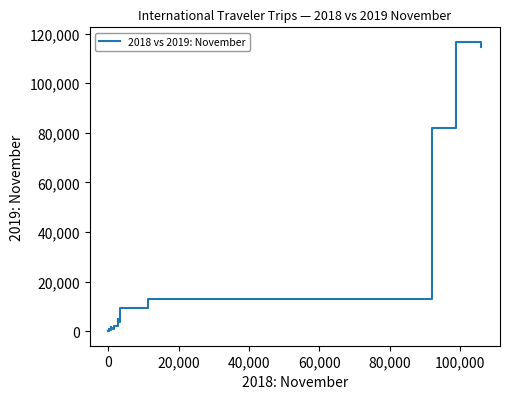

What is the difference between the maximum and minimum values?

116711